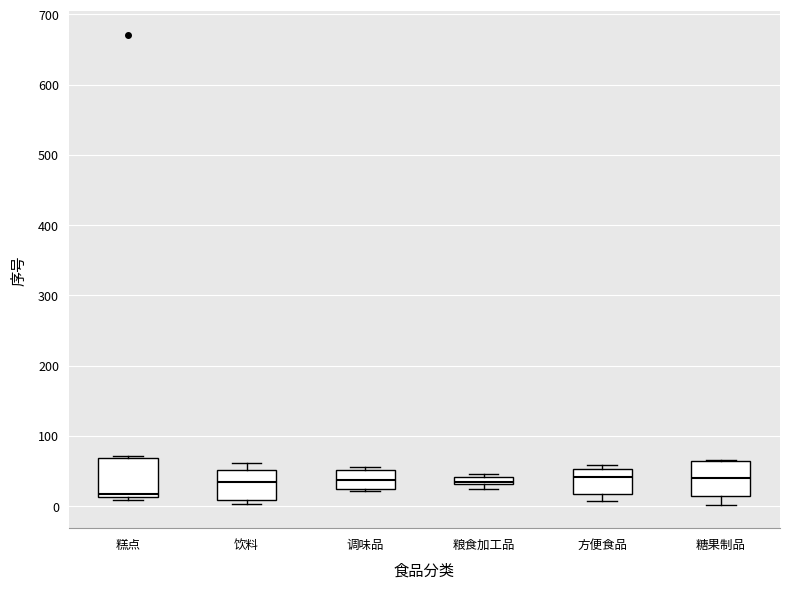

Which box's median line is the lowest?

糕点